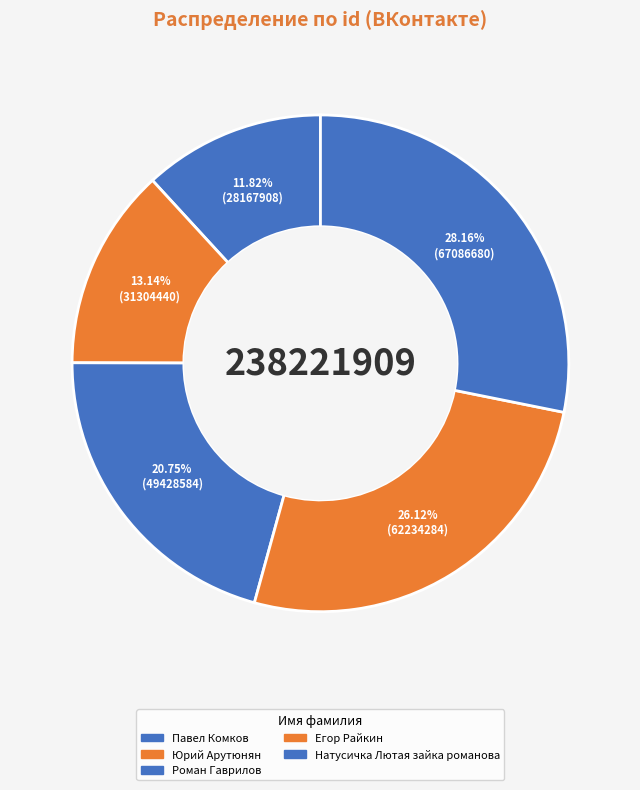

Is Павел Комков the majority of the pie?

No